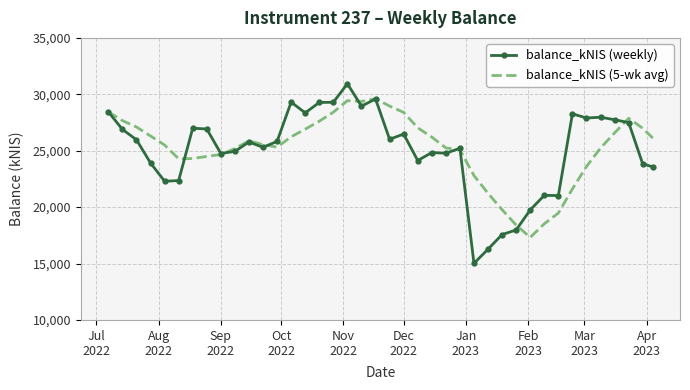

List the series in order of their peak value, highest first.

balance_kNIS (weekly), balance_kNIS (5-wk avg)